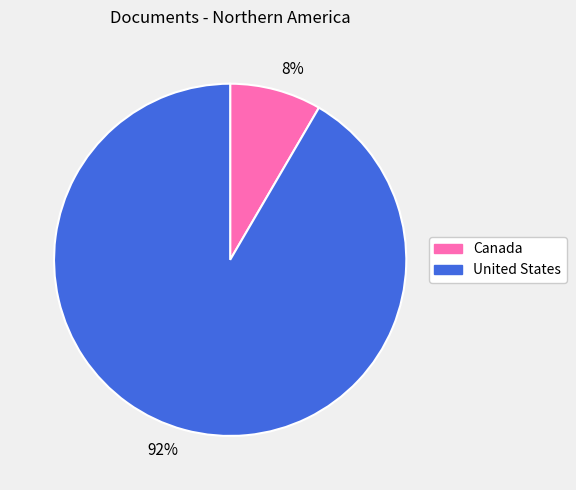

Between 92% and 8%, which is larger?

92%